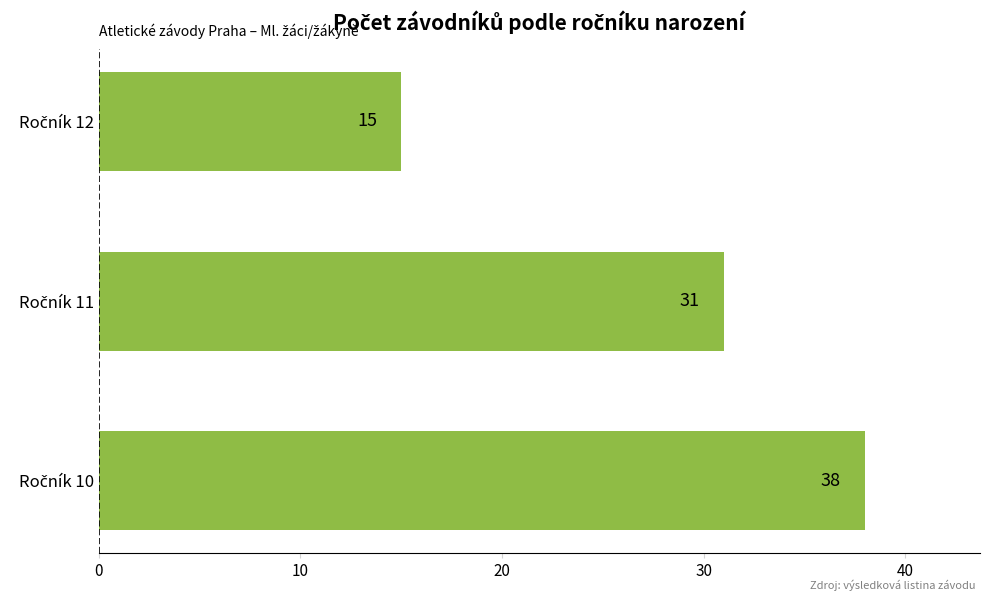

Count the number of data series in this chart.

1